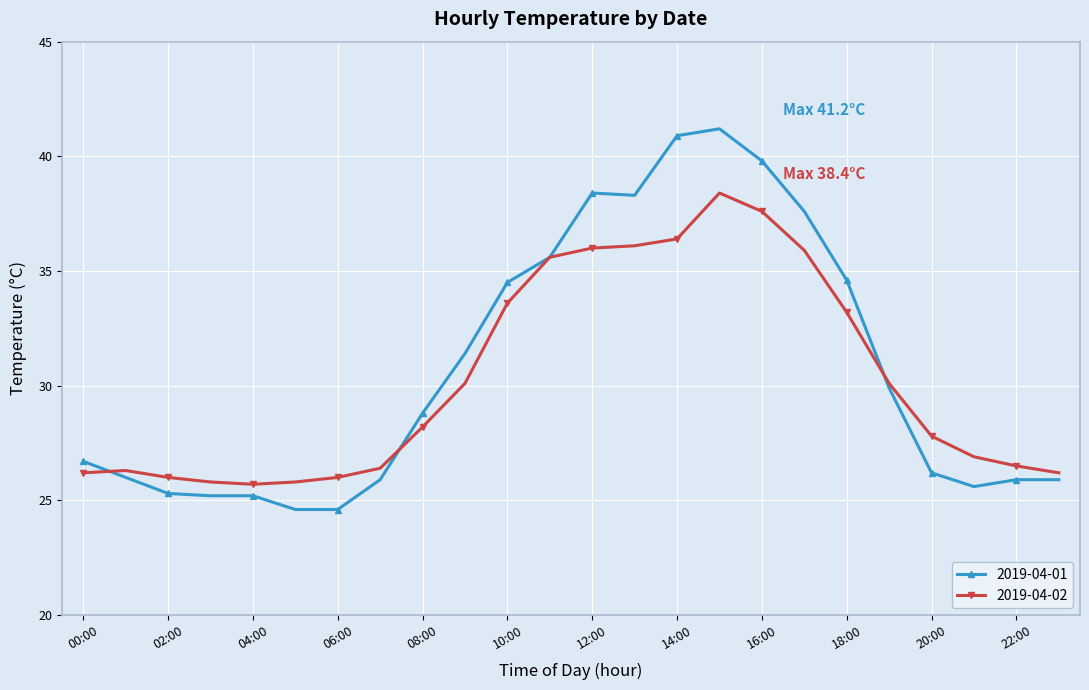

Rank the series by their maximum value, from highest to lowest.

2019-04-01, 2019-04-02